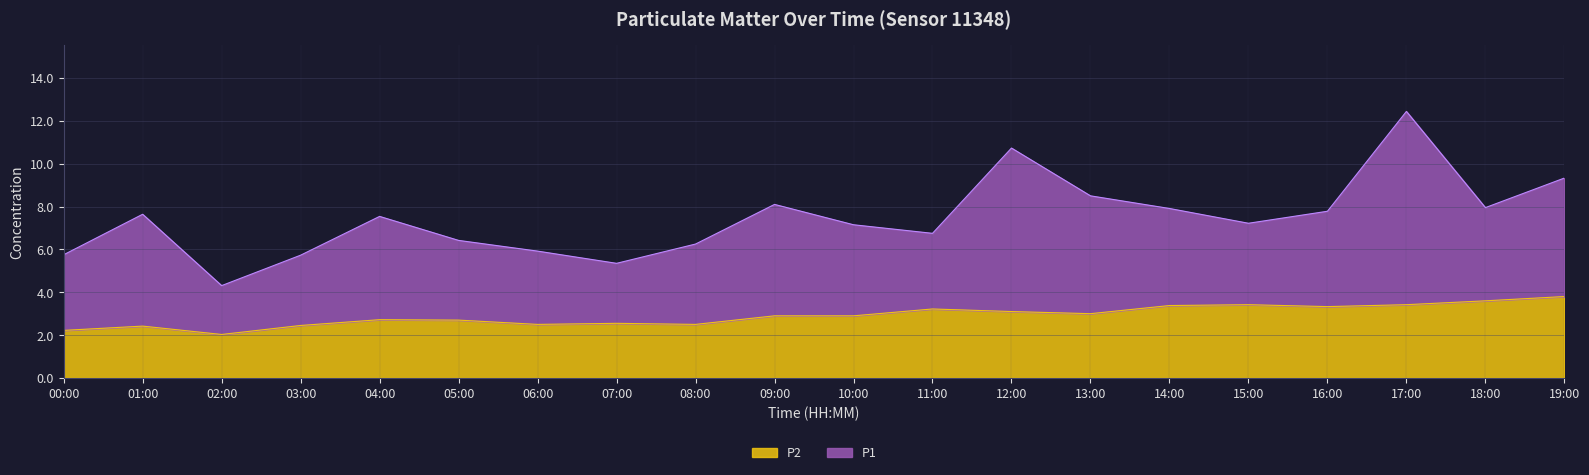

What is the approximate value at 09:00?

2.9